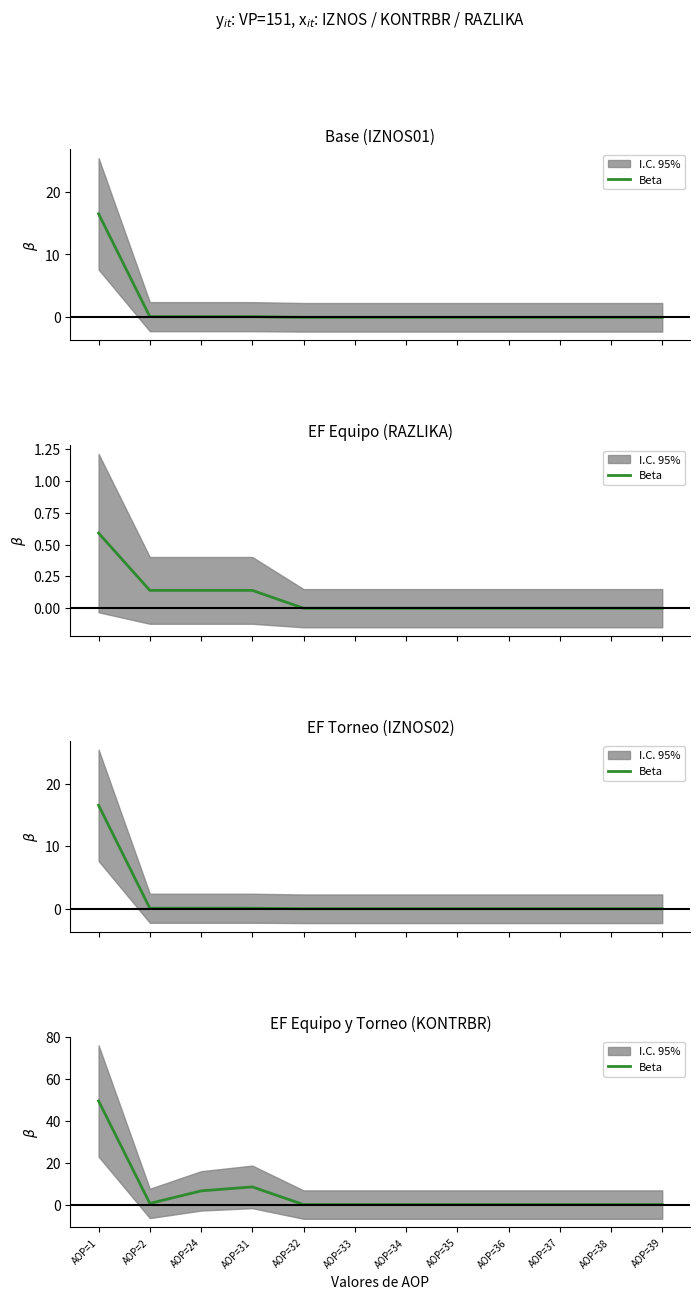

How many values exceed 0?

4